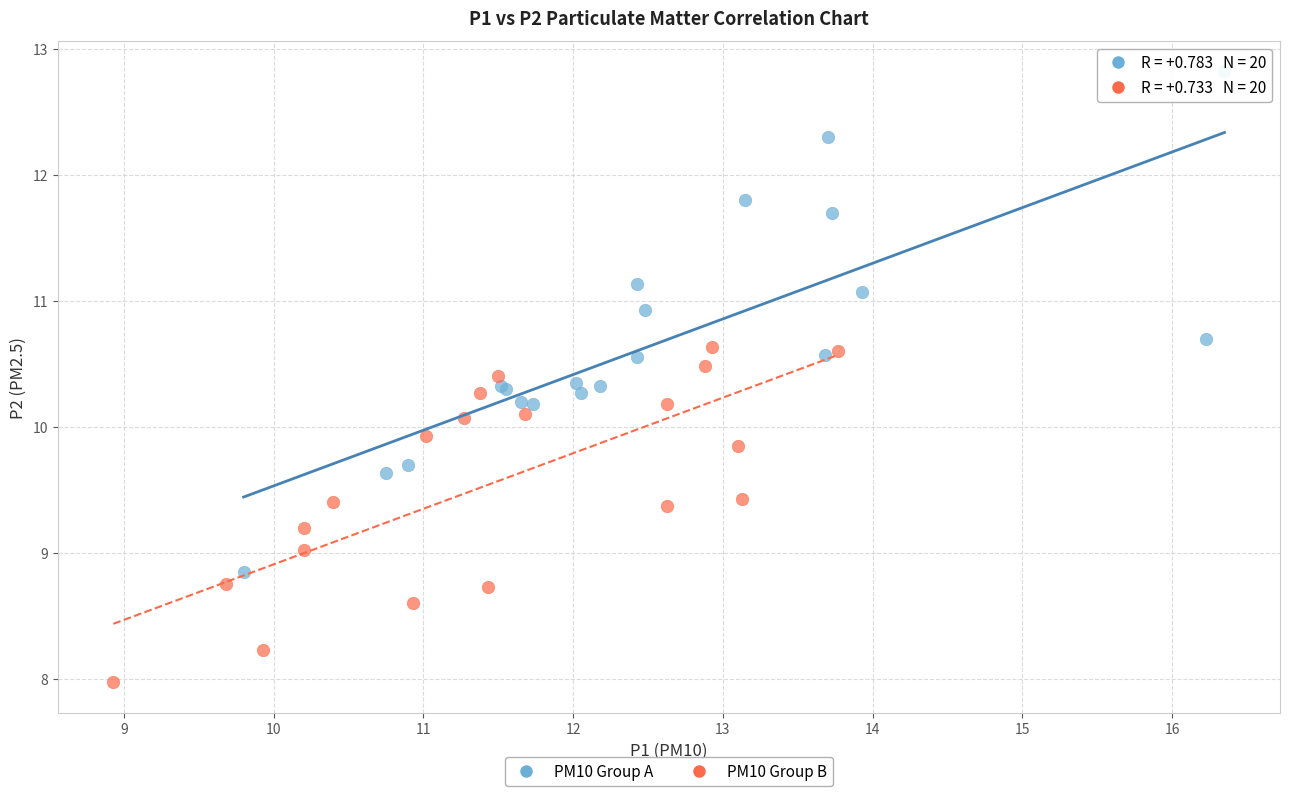

Which series has the widest spread of Y values?

PM10 Group A